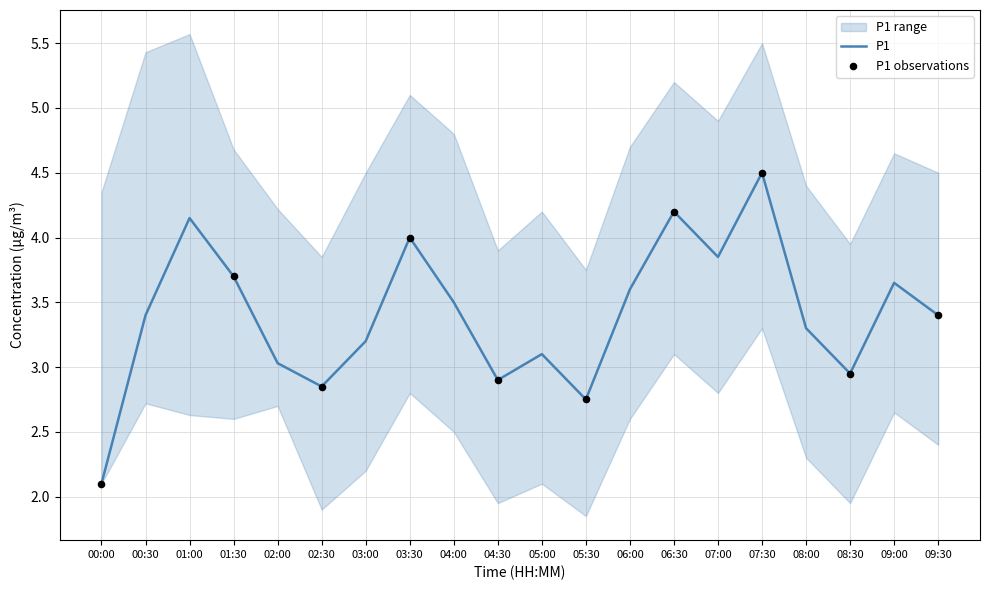

What is the change in value from 08:00 to 09:30?

+0.1